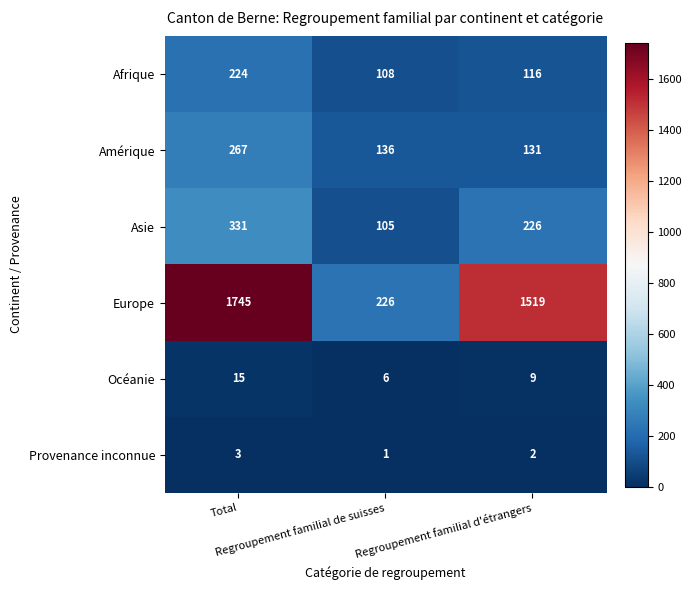

Which series has the widest spread of values?

Europe